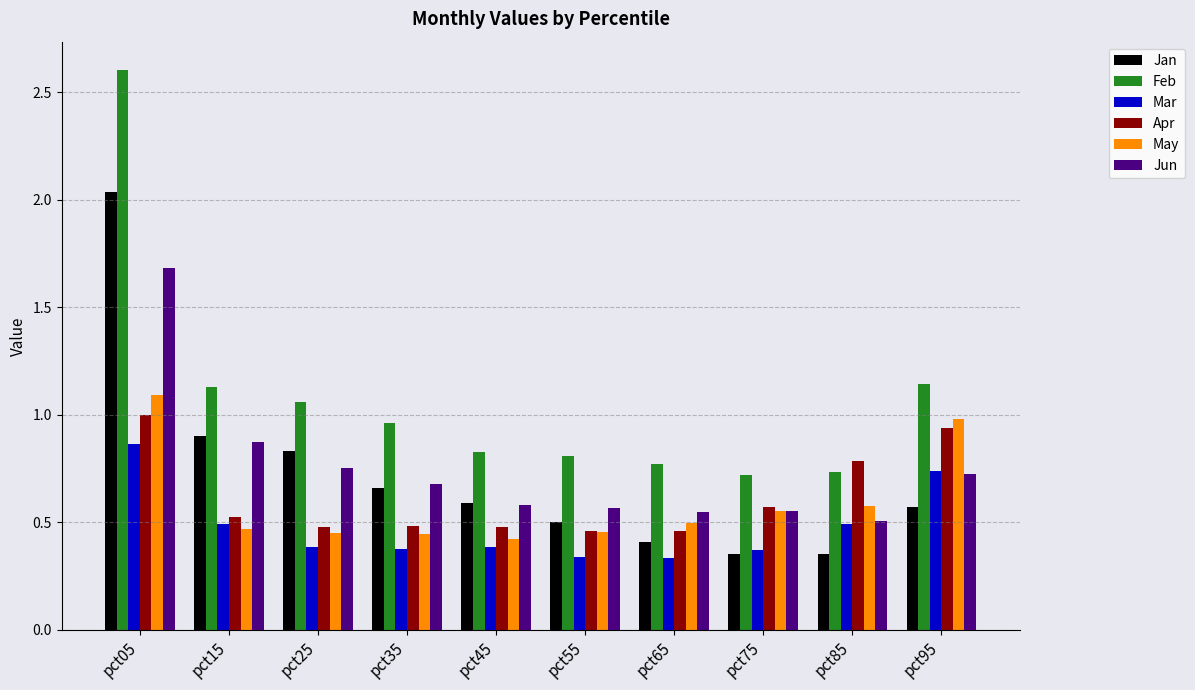

How many bars are there in total?

60